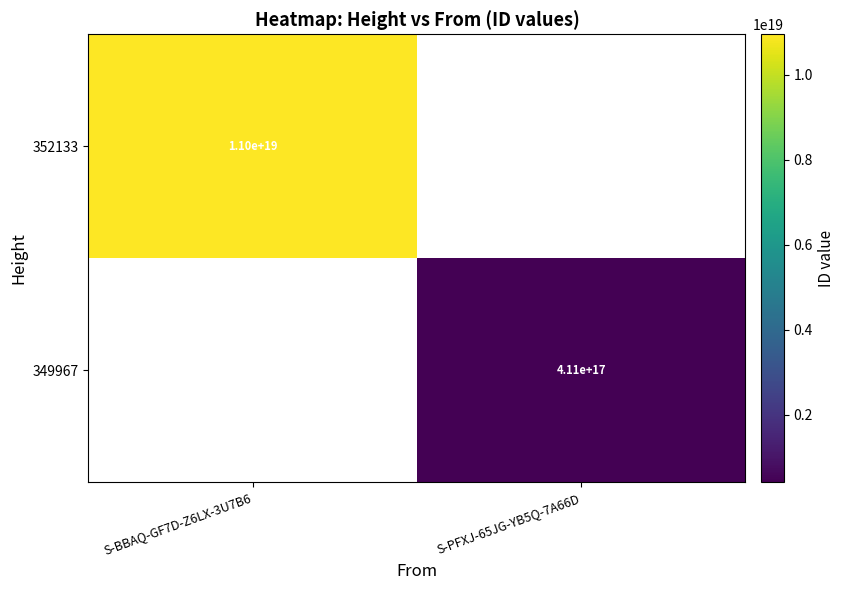

Count the number of data series in this chart.

2